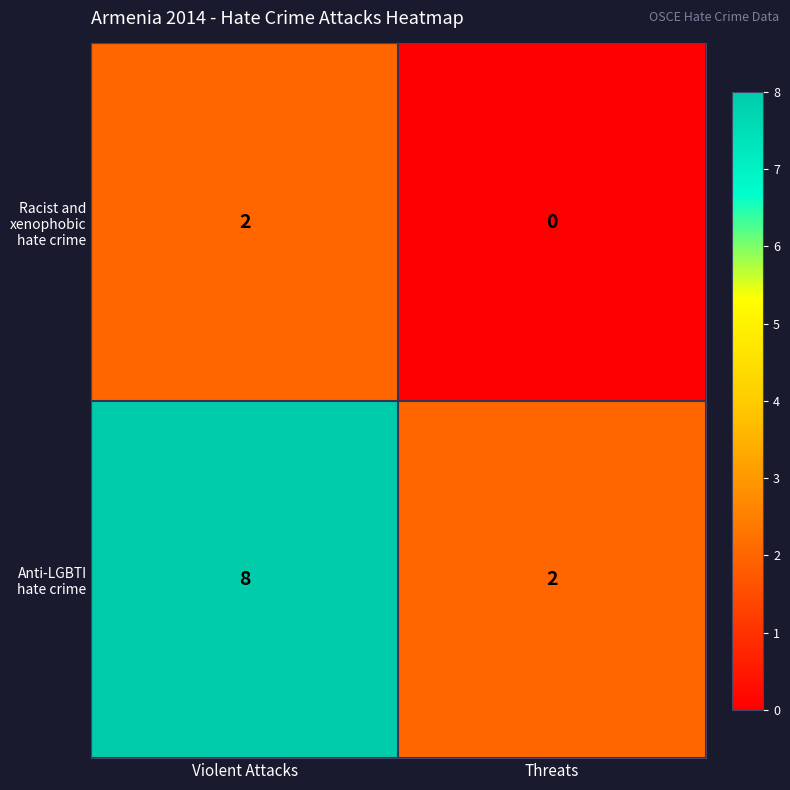

Reading left to right, extract all data points from this chart.

Racist and xenophobic hate crime: Violent Attacks=2	Threats=0
Anti-LGBTI hate crime: Violent Attacks=8	Threats=2